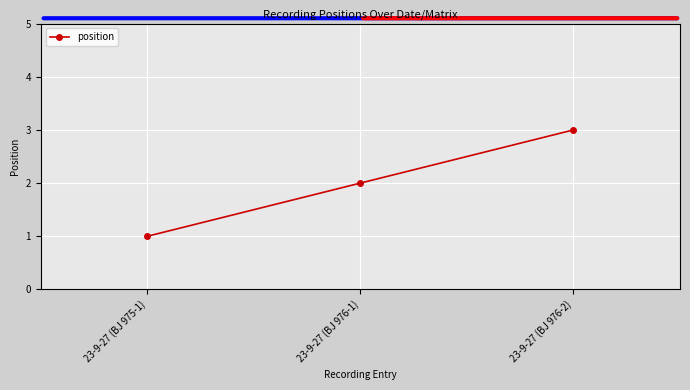

List the labels in order of value, smallest first.

23-9-27 (BJ 975-1), 23-9-27 (BJ 976-1), 23-9-27 (BJ 976-2)